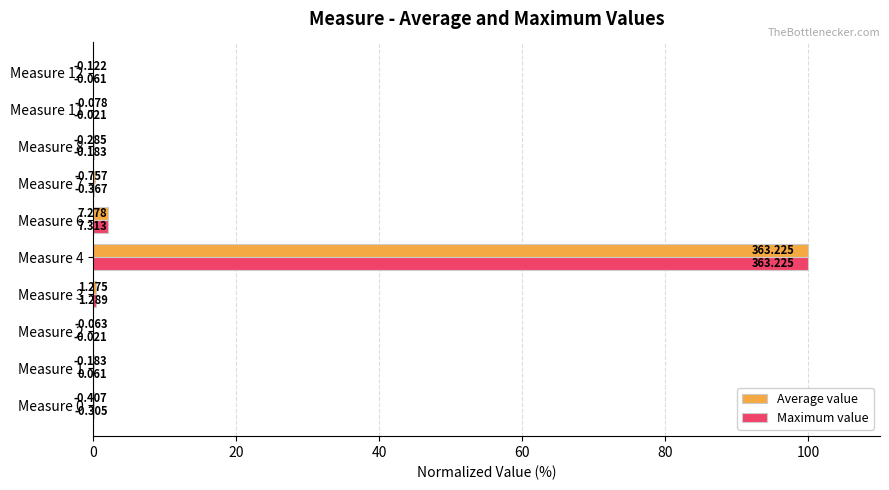

Reading right to left, what are all the values shown in this chart?

Average value: 0.0	0.0	0.1	0.2	2.0	100.0	0.4	0.0	0.1	0.1
Maximum value: 0.0	0.0	0.1	0.1	2.0	100.0	0.4	0.0	0.0	0.1